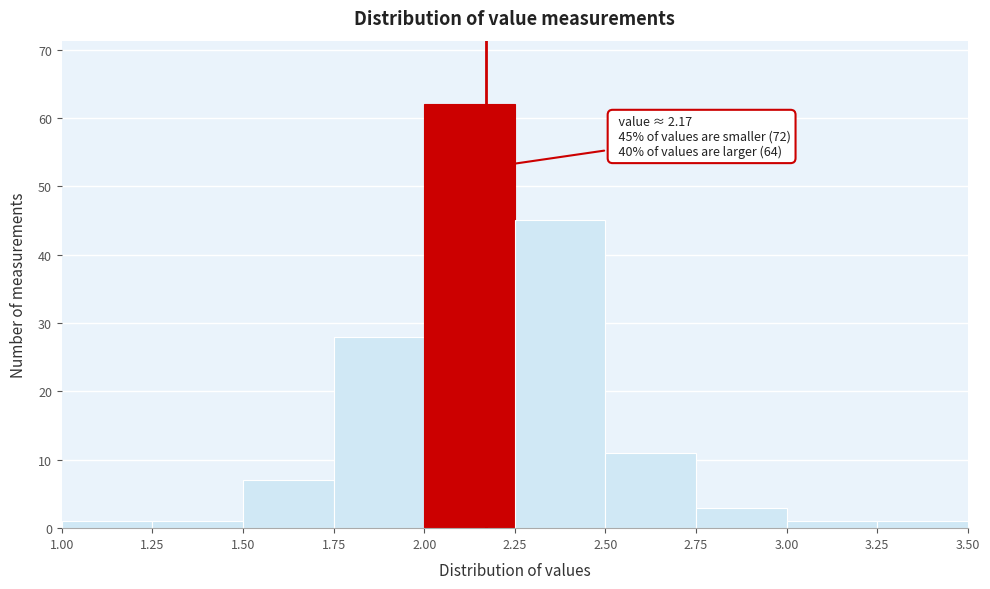

Over which range of the x-axis is the bar tallest?

2.00 to 2.25